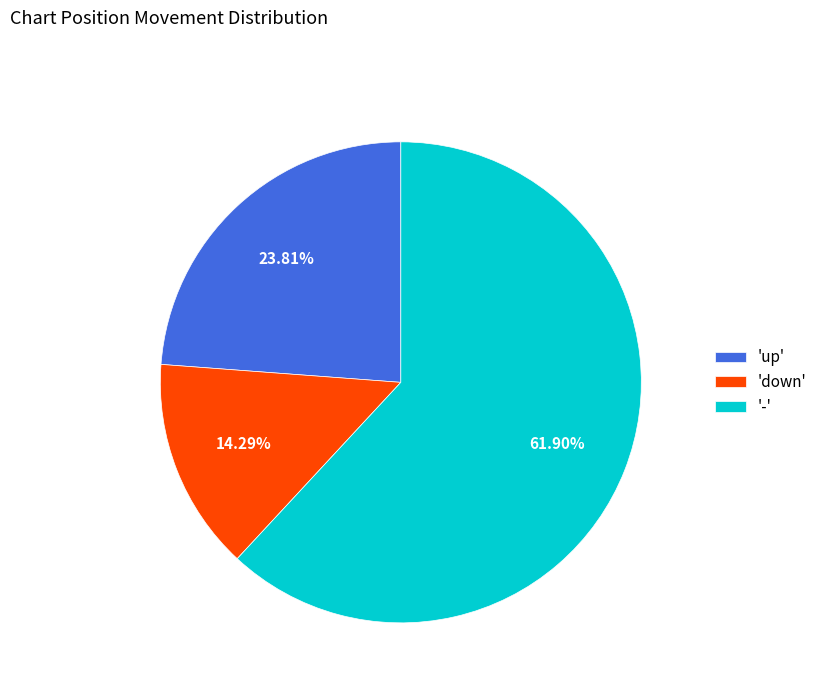

Which category has the biggest portion of the pie?

'-'